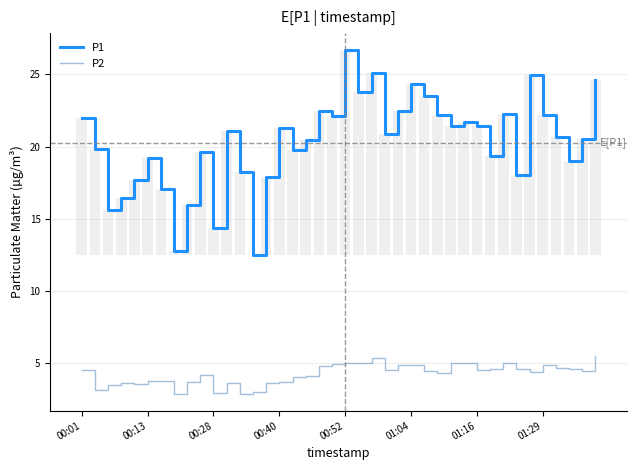

True or false: P1 and P2 intersect in this chart.

False